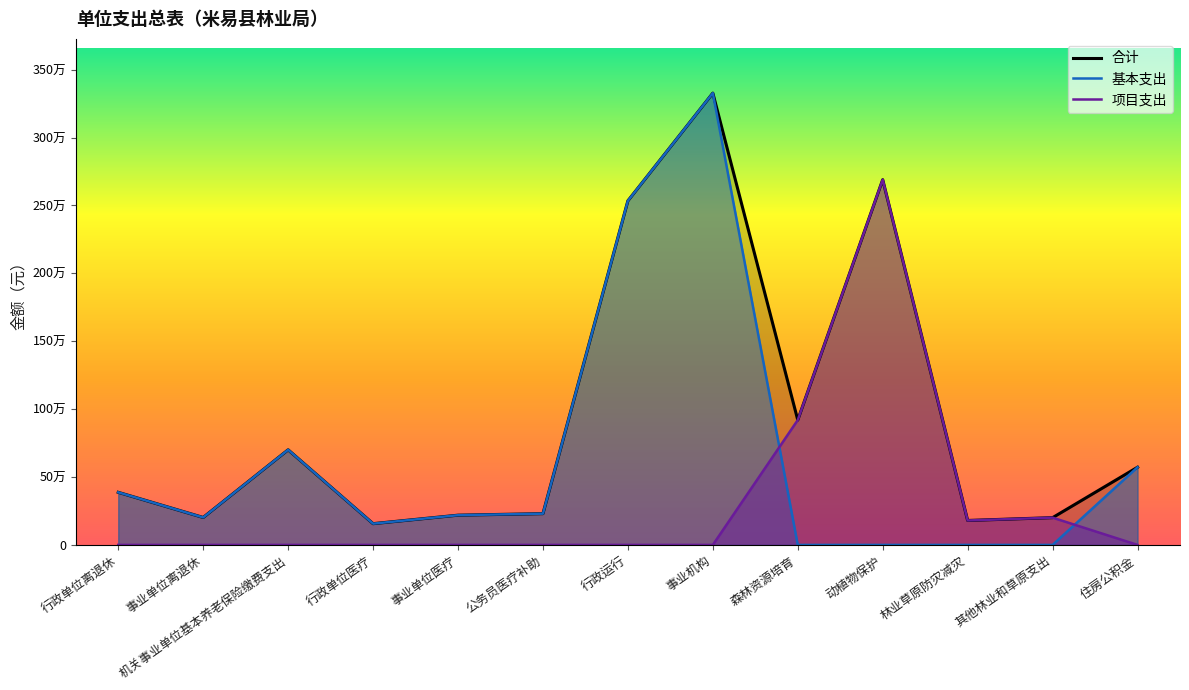

The 合计 series shows 4162149.6 at 动植物保护. True or false?

False